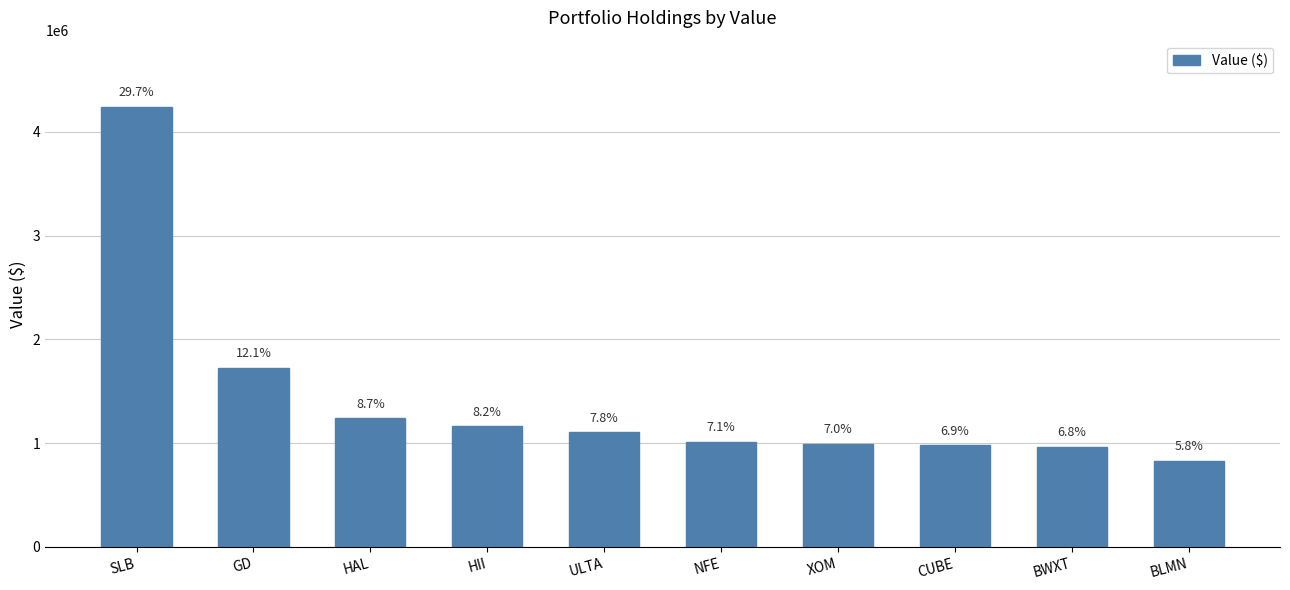

What is the difference between the values at NFE and GD?

713000